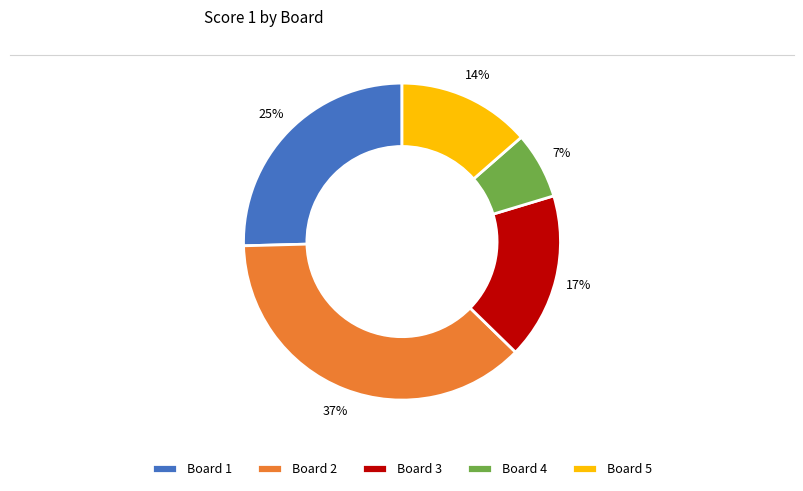

Is there any slice that represents more than half of the pie?

No